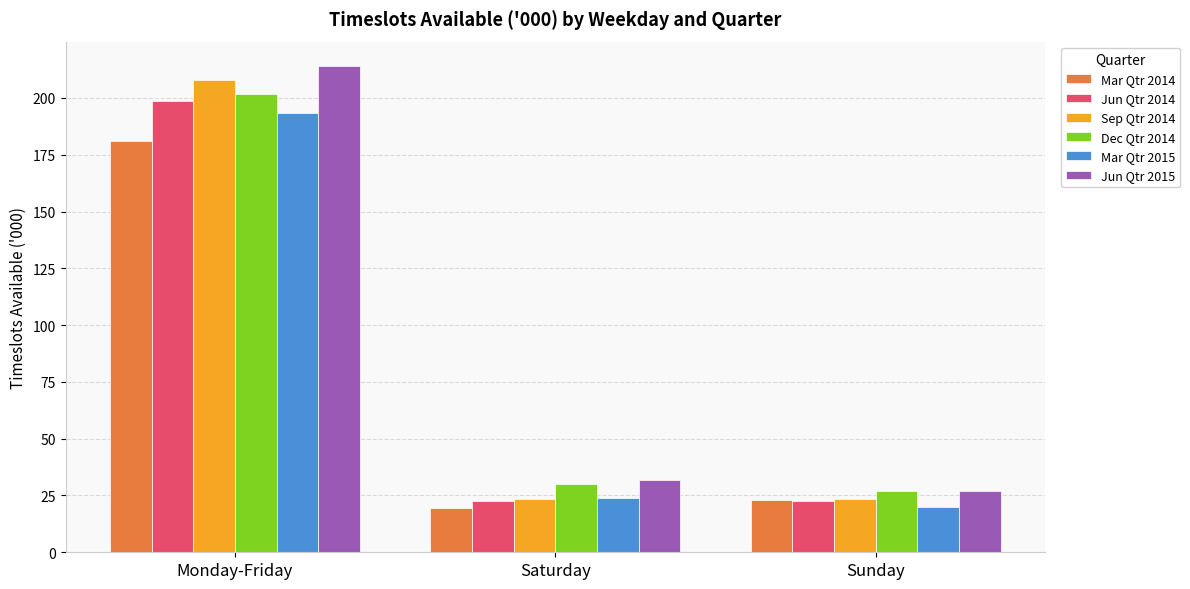

How many values in the Mar Qtr 2014 series are below 23?

1